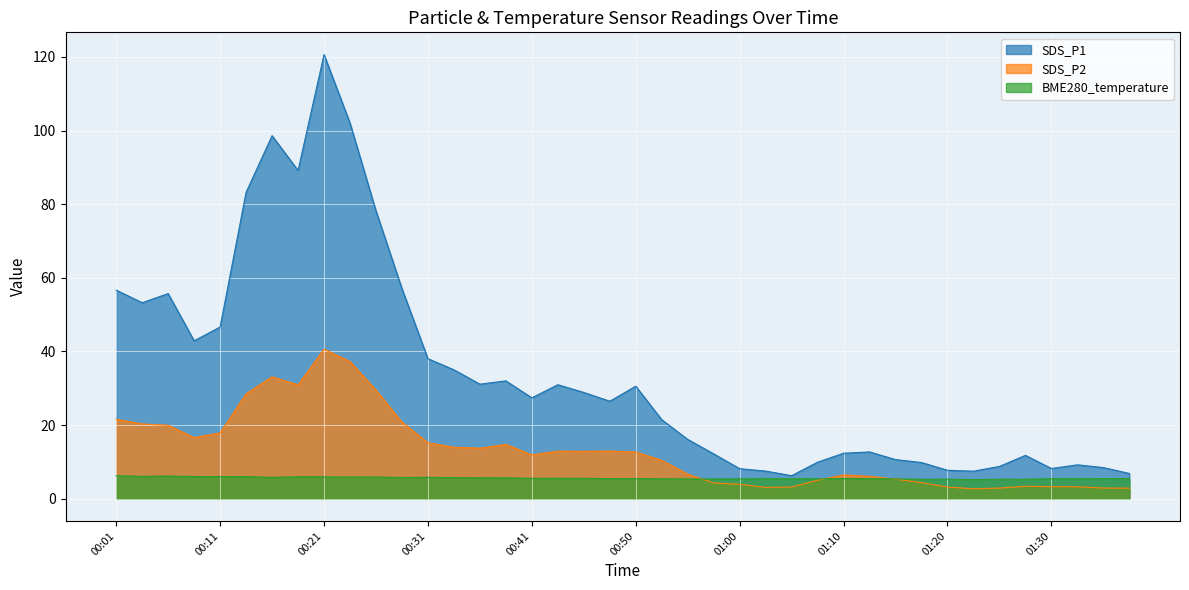

What is the sum of all BME280_temperature values?

225.4